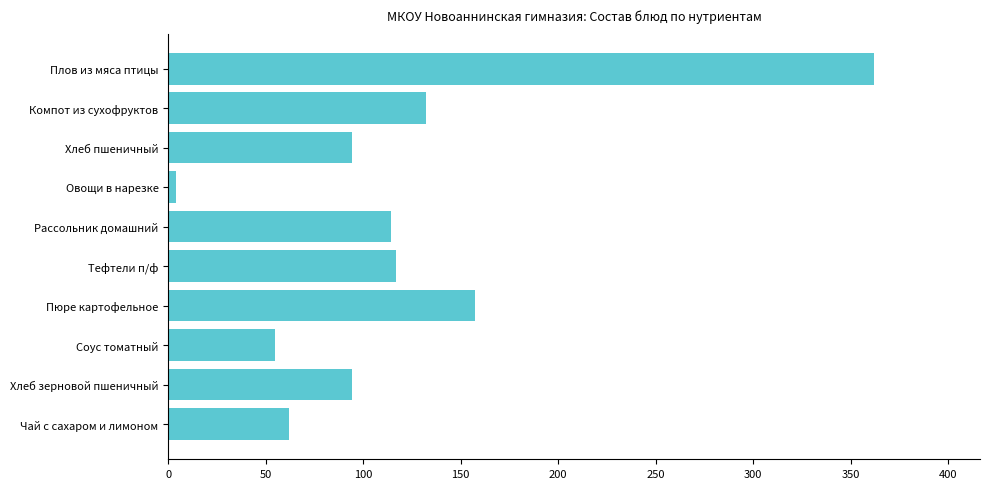

True or false: the data shows 132.0 at Компот из сухофруктов.

True